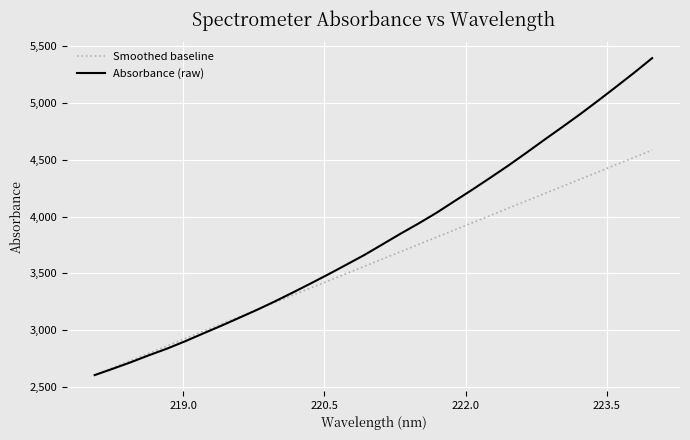

Which series has the largest total across all categories?

Absorbance (raw)